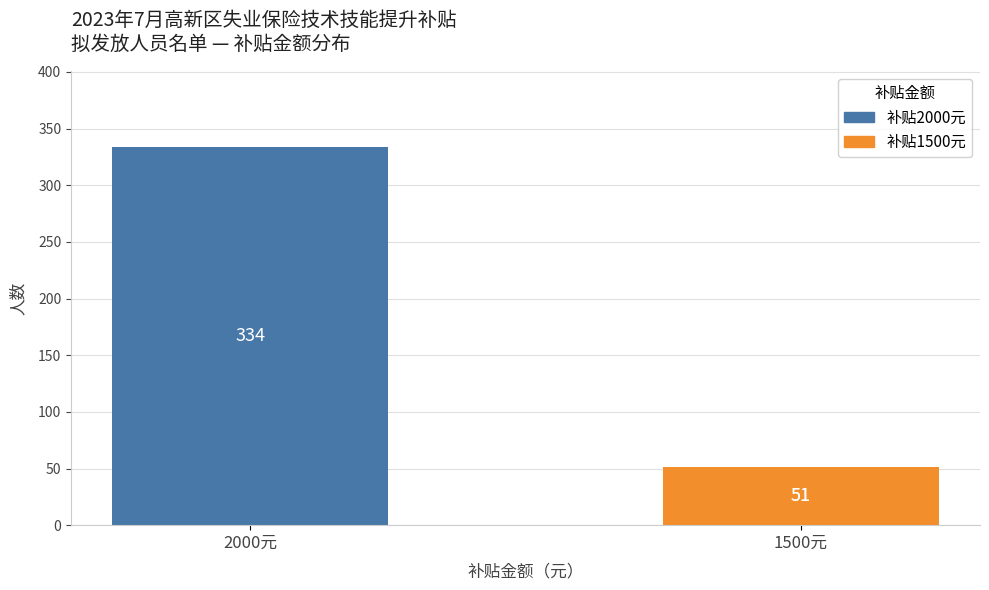

List the labels in order of value, largest first.

2000元, 1500元